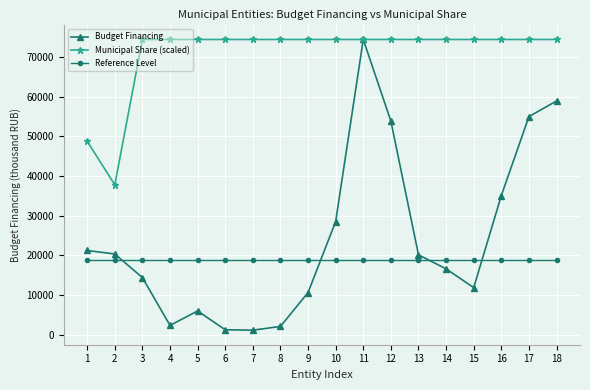

How many lines are shown in the chart?

3